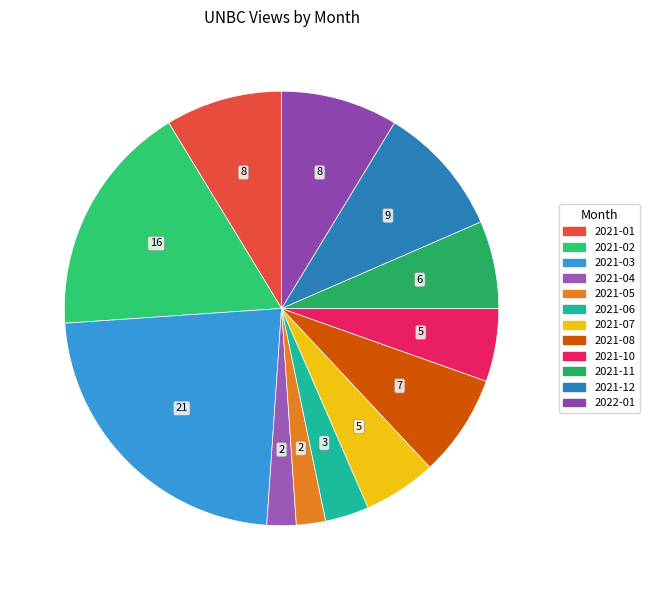

Is 2021-12 the majority of the pie?

No